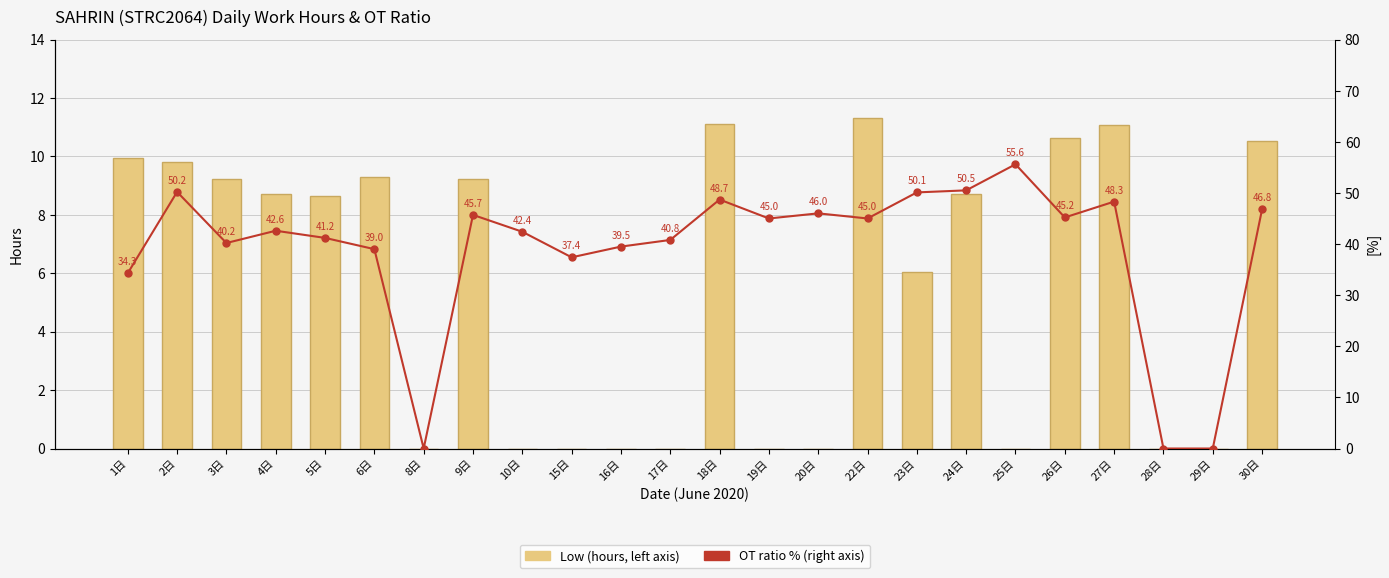

Which series has the widest spread of values?

OT ratio % (right axis)